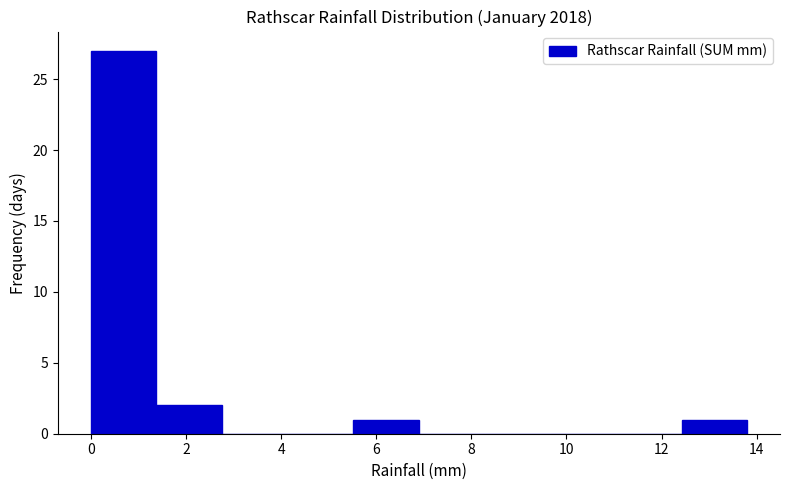

How tall is the bar that spans 0.00 to 1.38 on the x-axis? Neither the bar edges nor the heights are printed on the chart, so give them approximately, as read against the axes.

27